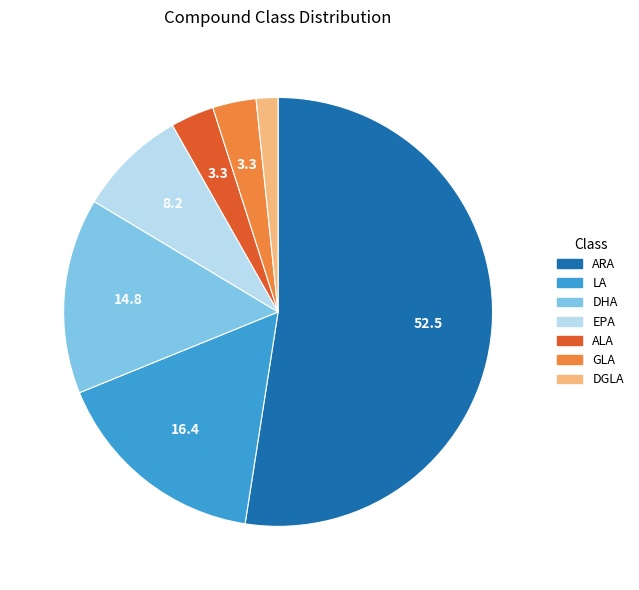

The EPA slice represents 8% of the pie. True or false?

True